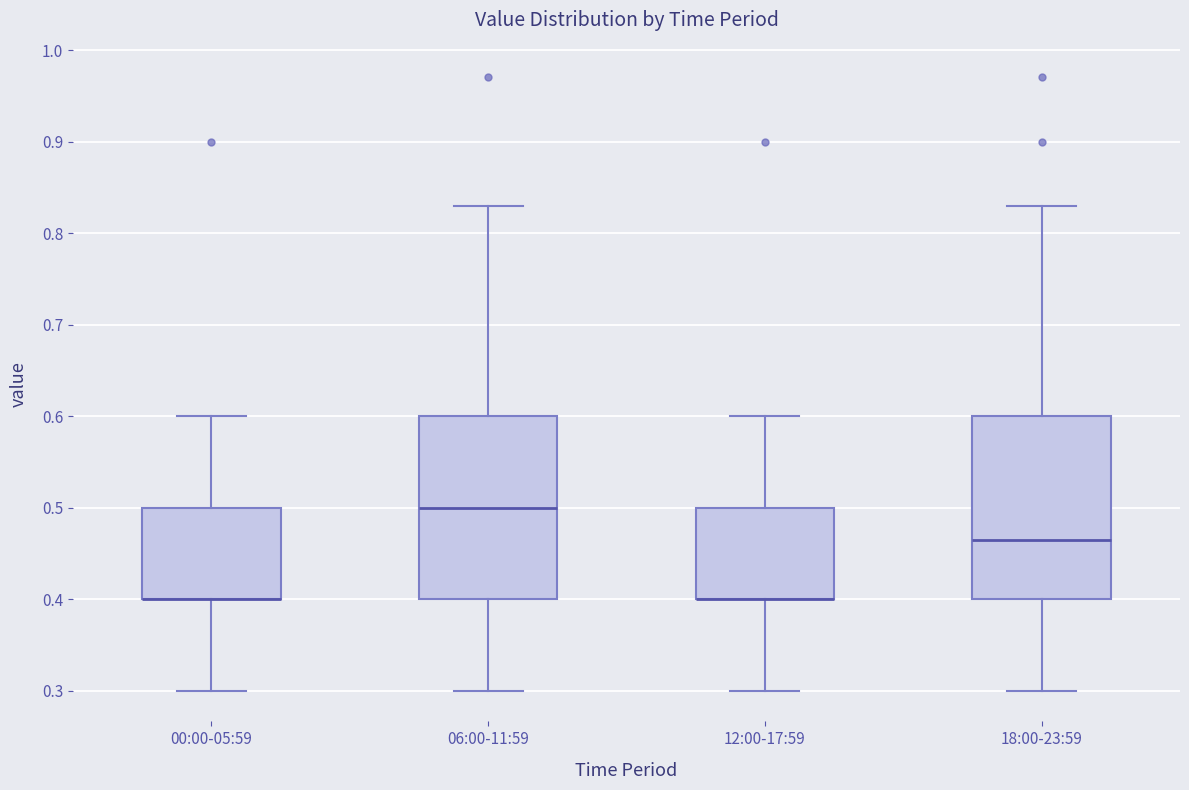

Reading left to right, transcribe this box plot: for each box, give where its median line is, the range the box spans, and where its two whiskers end, as read against the y-axis. The values are not printed on the chart, so give them approximately, as read against the axis.

00:00-05:59: median 0.40 (drawn on the box's lower edge), box 0.40 to 0.50, whiskers 0.30 to 0.60
06:00-11:59: median 0.50, box 0.40 to 0.60, whiskers 0.30 to 0.83
12:00-17:59: median 0.40 (drawn on the box's lower edge), box 0.40 to 0.50, whiskers 0.30 to 0.60
18:00-23:59: median 0.47, box 0.40 to 0.60, whiskers 0.30 to 0.83